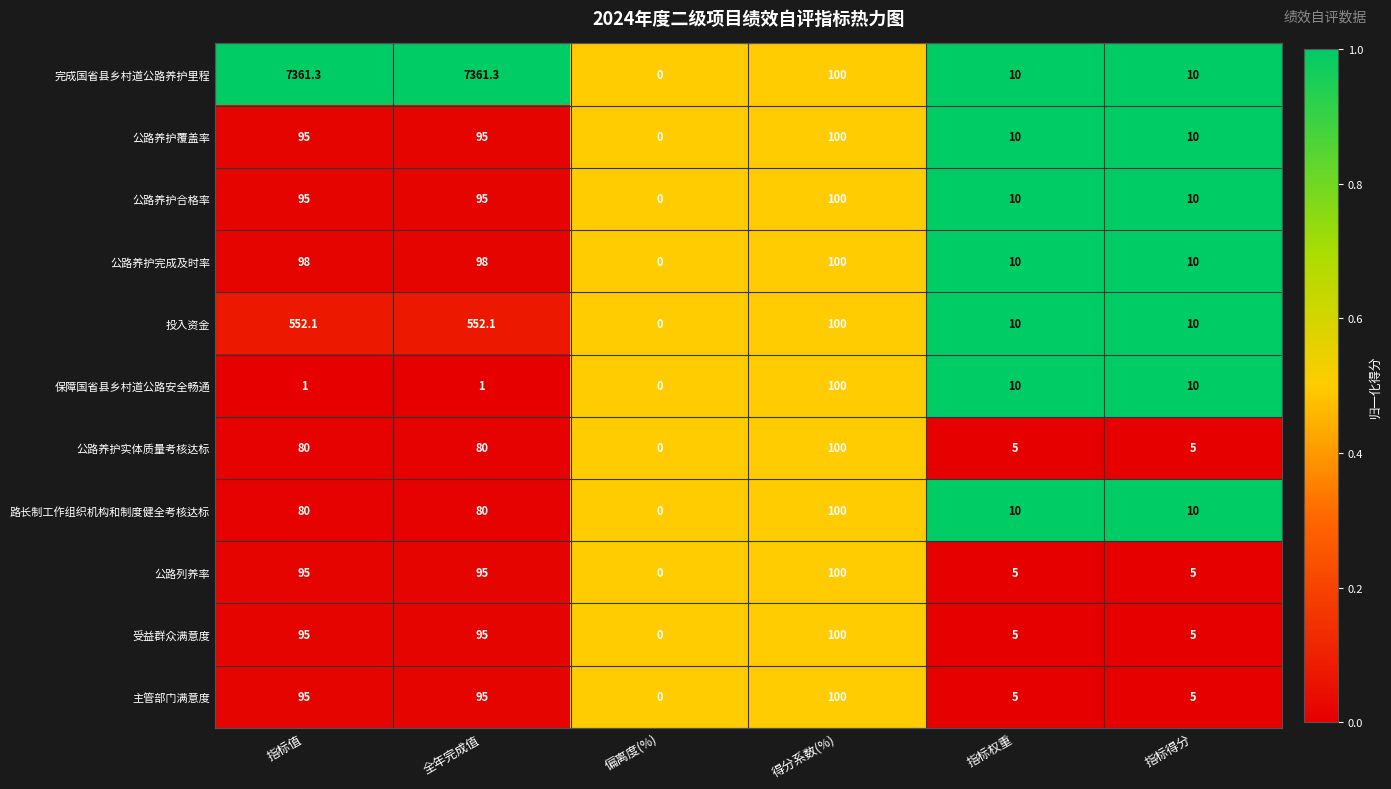

What is the difference between the 公路养护合格率 values at 指标值 and 指标权重?

85.0